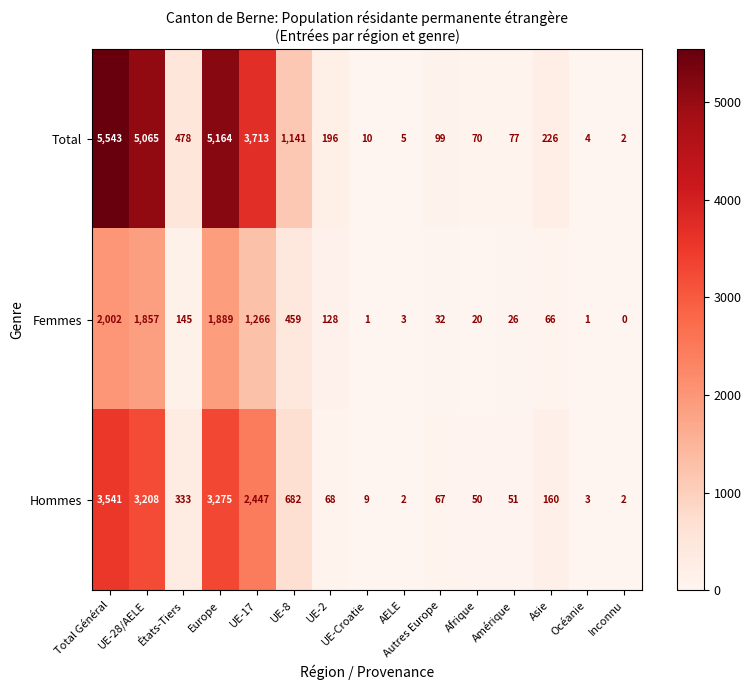

Is it true that Femmes equals 32 at Autres Europe?

True